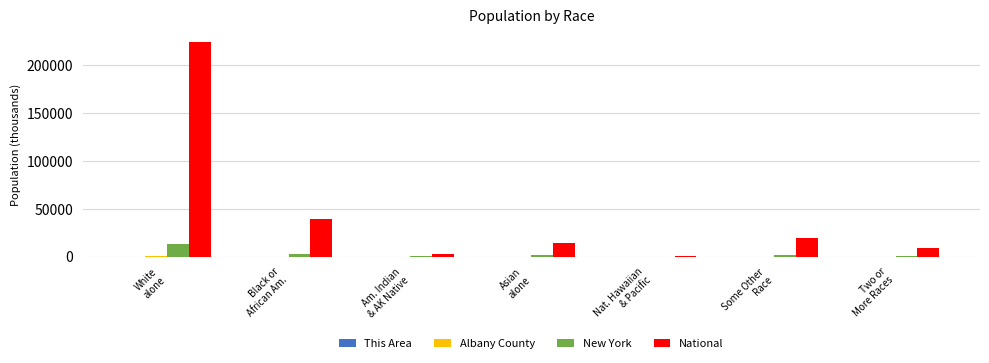

What is the sum of all New York values?

19378.1